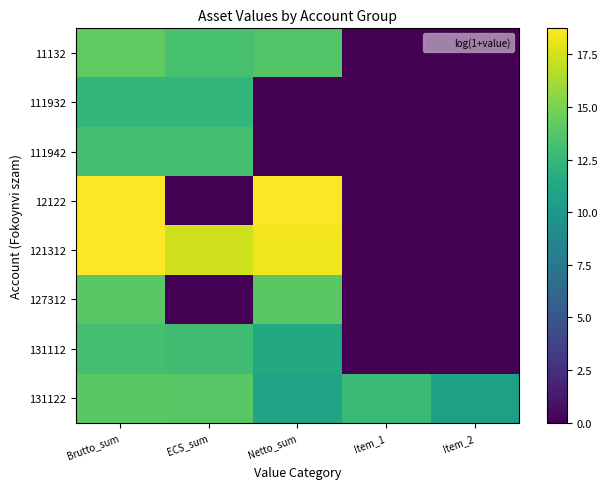

At which category does the chart reach its peak across all series?

Brutto_sum